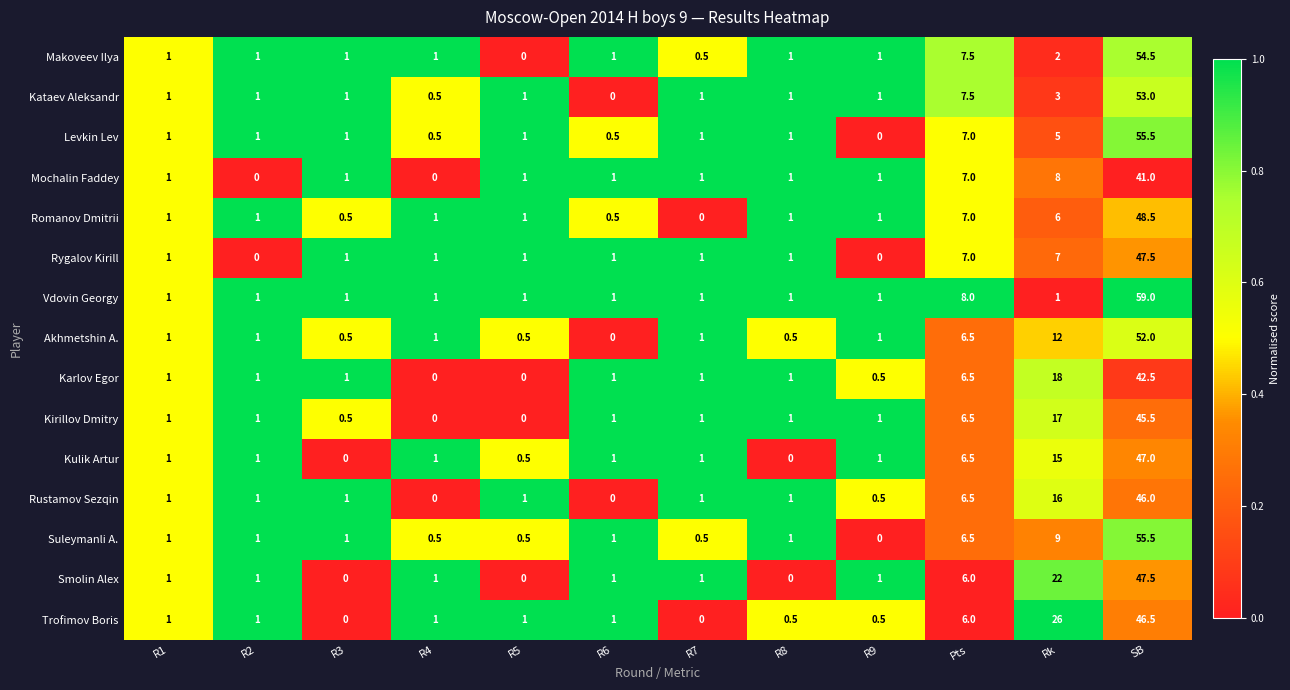

Which series has the largest total across all categories?

Trofimov Boris